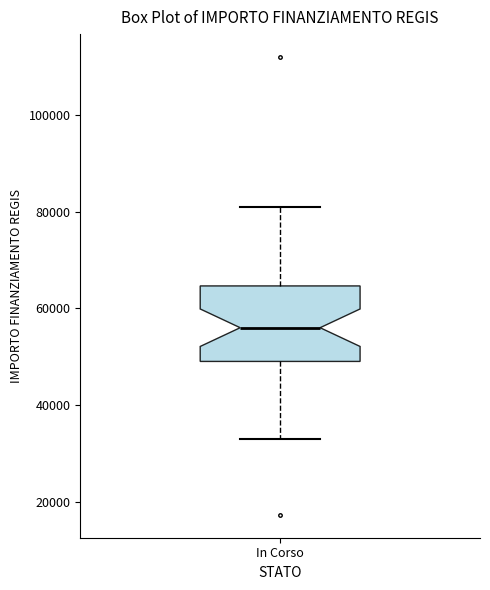

Read this box plot against the y-axis: the position of the median line, the range covered by the box, and the ends of both whiskers. The values are not printed on the chart, so give them approximately, as read against the axis.

median 56000, box 50000 to 64000, whiskers 32000 to 80000